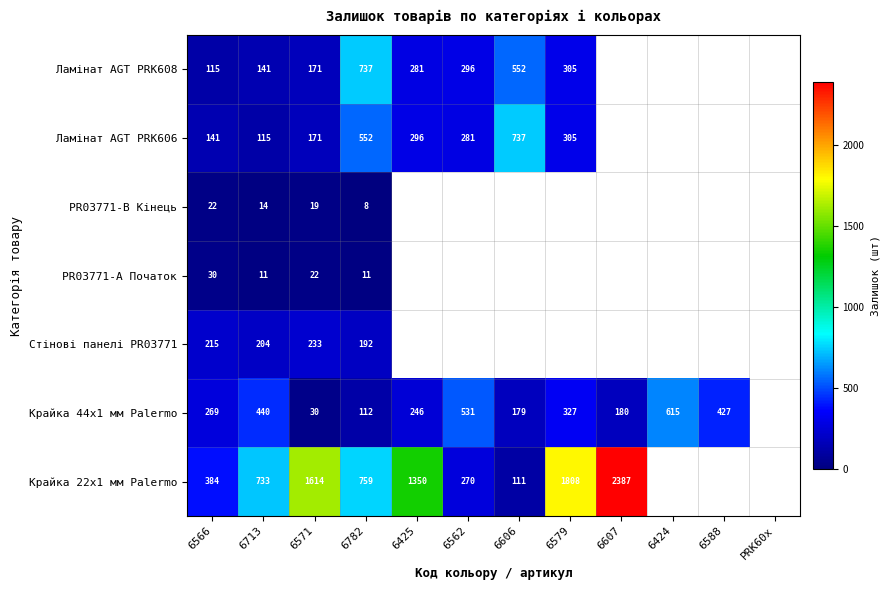

True or false: Ламінат AGT PRK608 has a value of 305 at 6579.

True